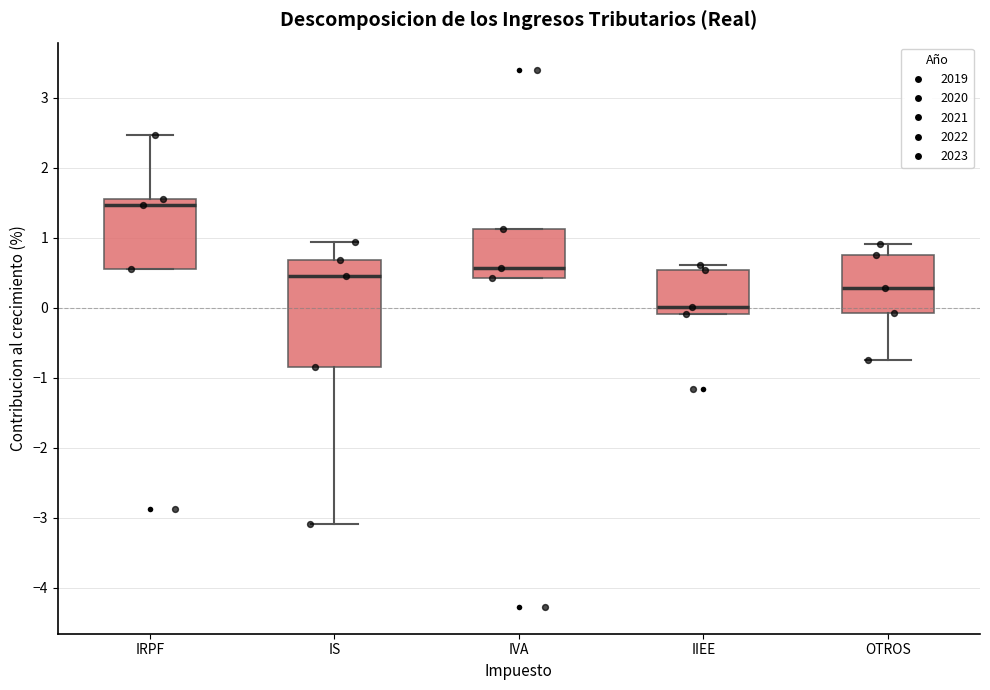

Reading left to right, transcribe this box plot: for each box, give where its median line is, the range the box spans, and where its two whiskers end, as read against the y-axis. The values are not printed on the chart, so give them approximately, as read against the axis.

IRPF: median 1.5 (just below the box's upper edge), box 0.6 to 1.5, whiskers 0.6 to 2.5
IS: median 0.4, box -0.8 to 0.7, whiskers -3.1 to 0.9
IVA: median 0.6, box 0.4 to 1.1, whiskers 0.4 to 1.1
IIEE: median 0.0, box -0.1 to 0.5, whiskers -0.1 to 0.6
OTROS: median 0.3, box -0.1 to 0.7, whiskers -0.8 to 0.9